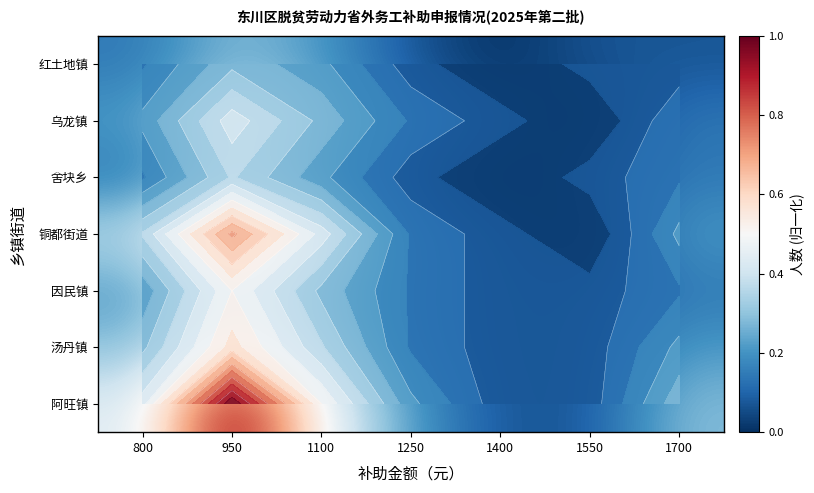

The 阿旺镇 series shows 0.2 at 1250. True or false?

True